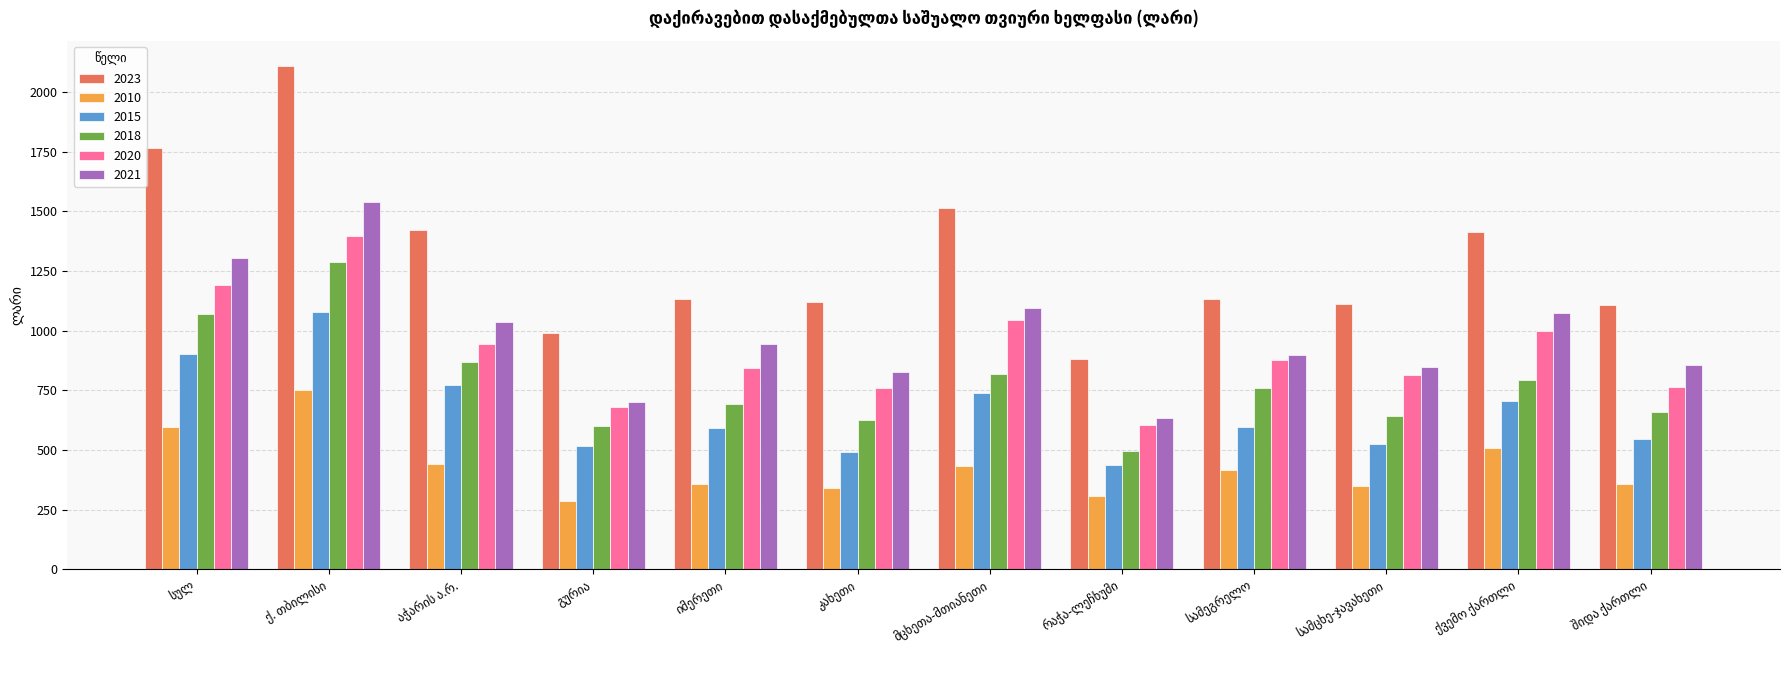

What is the sum of all 2021 values?

11755.6